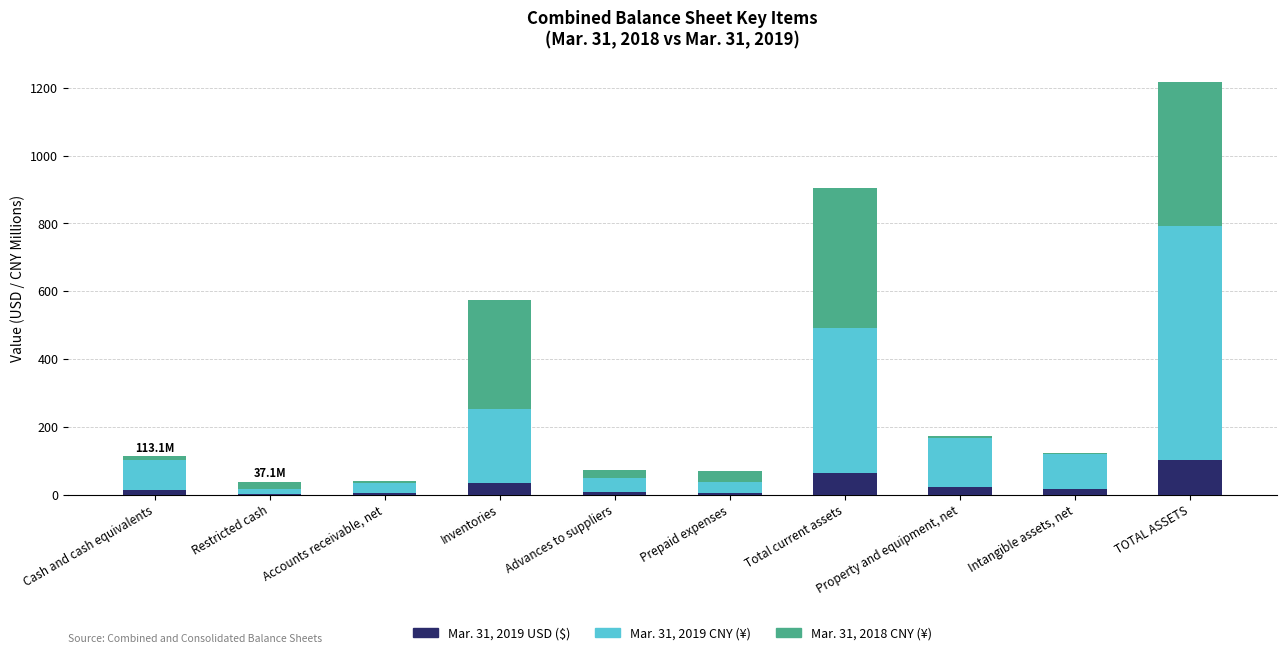

What is the highest value of the Mar. 31, 2019 USD ($) series?

102.7